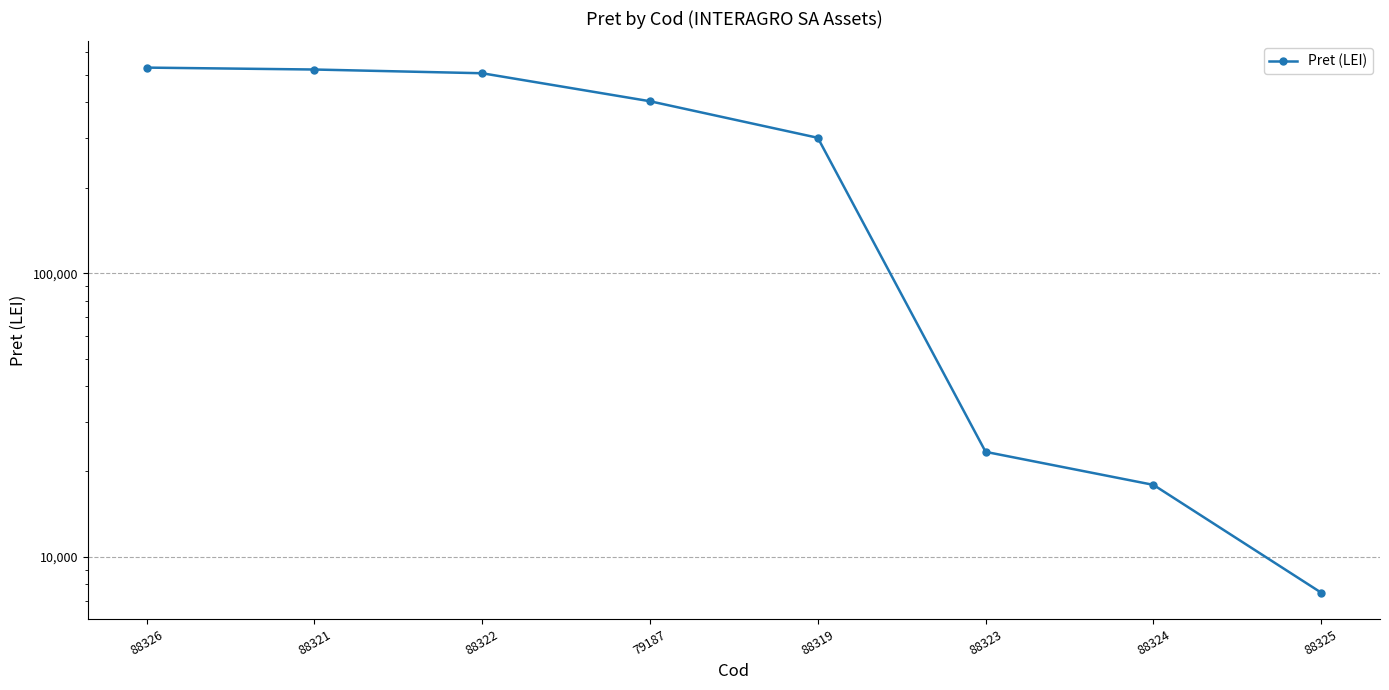

What is the value of the 5th point from the left?

300000